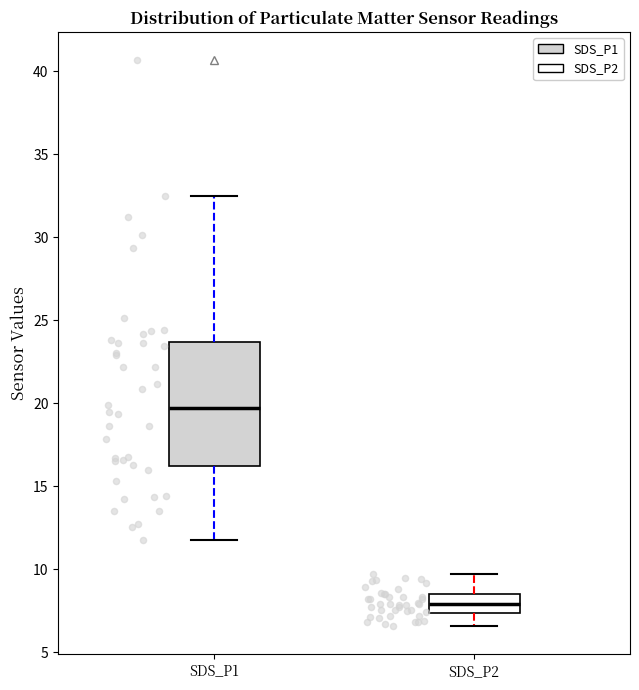

Reading left to right, transcribe this box plot: for each box, give where its median line is, the range the box spans, and where its two whiskers end, as read against the y-axis. The values are not printed on the chart, so give them approximately, as read against the axis.

SDS_P1: median 19.5, box 16.0 to 23.5, whiskers 11.5 to 32.5
SDS_P2: median 8.0, box 7.5 to 8.5, whiskers 6.5 to 9.5